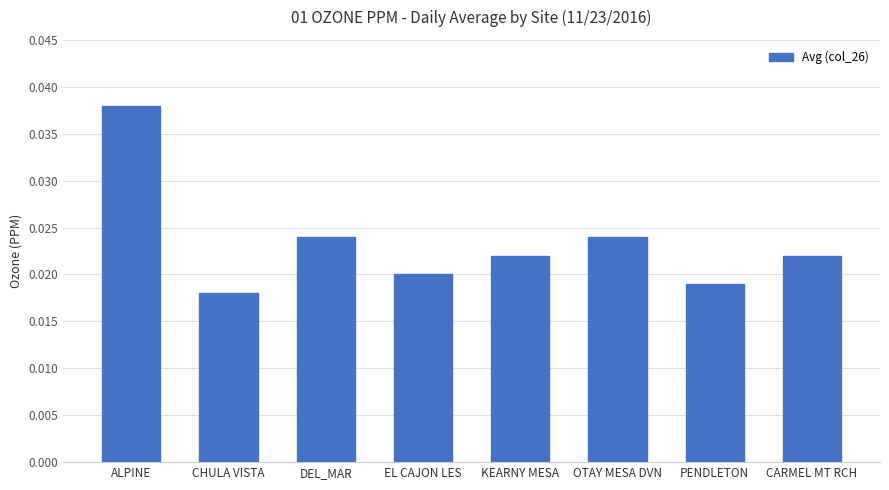

Which category has the highest value across all series?

ALPINE